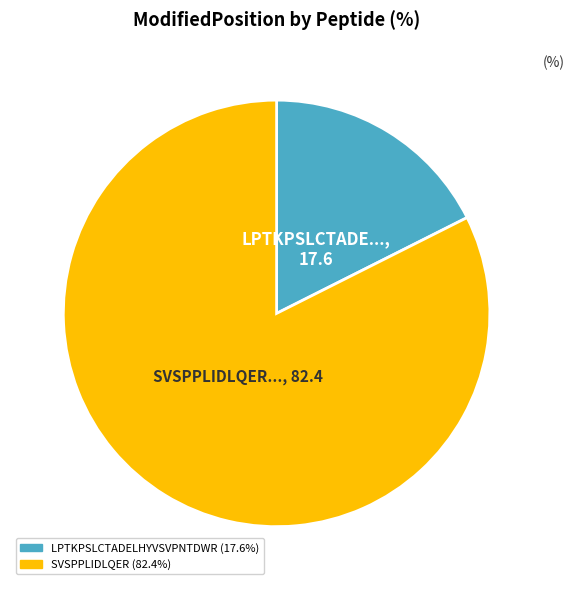

Between SVSPPLIDLQER and LPTKPSLCTADELHYVSVPNTDWR, which is larger?

SVSPPLIDLQER